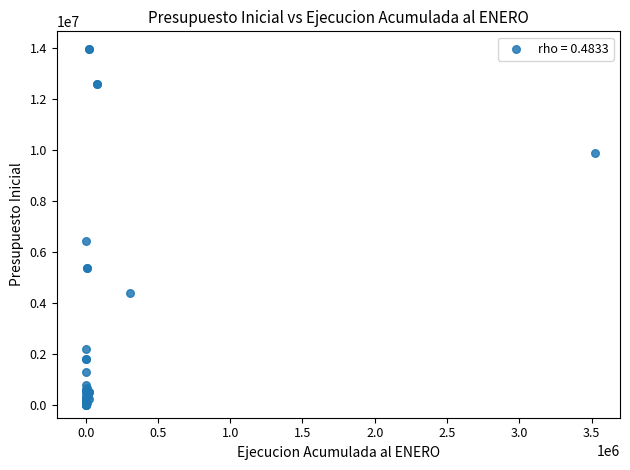

What Y value in the scatter plot is closest to 6969750?

6410292